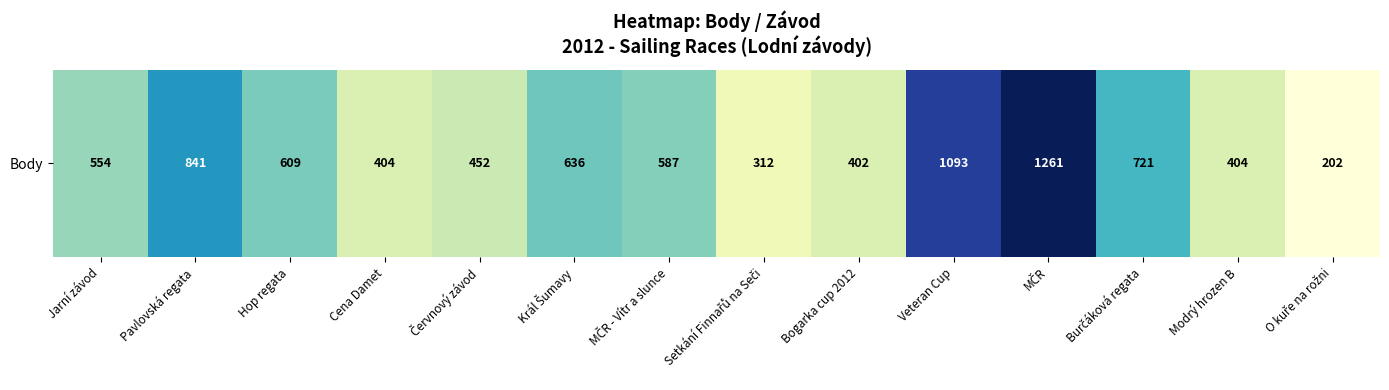

The value at MČR - Vítr a slunce is 858. True or false?

False